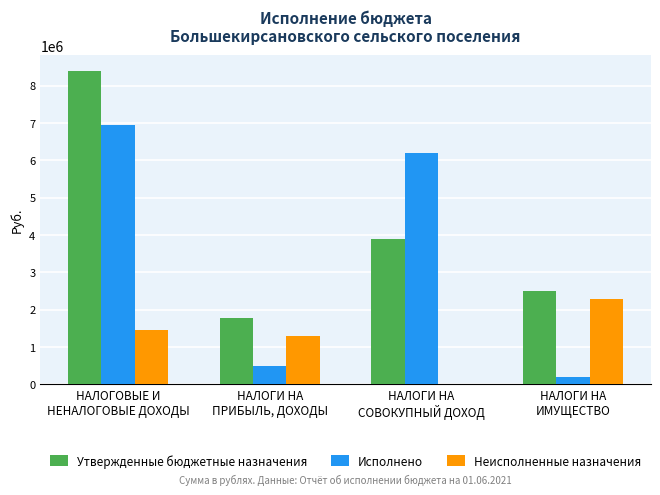

What is the sum of all Неисполненные назначения values?

5037223.3